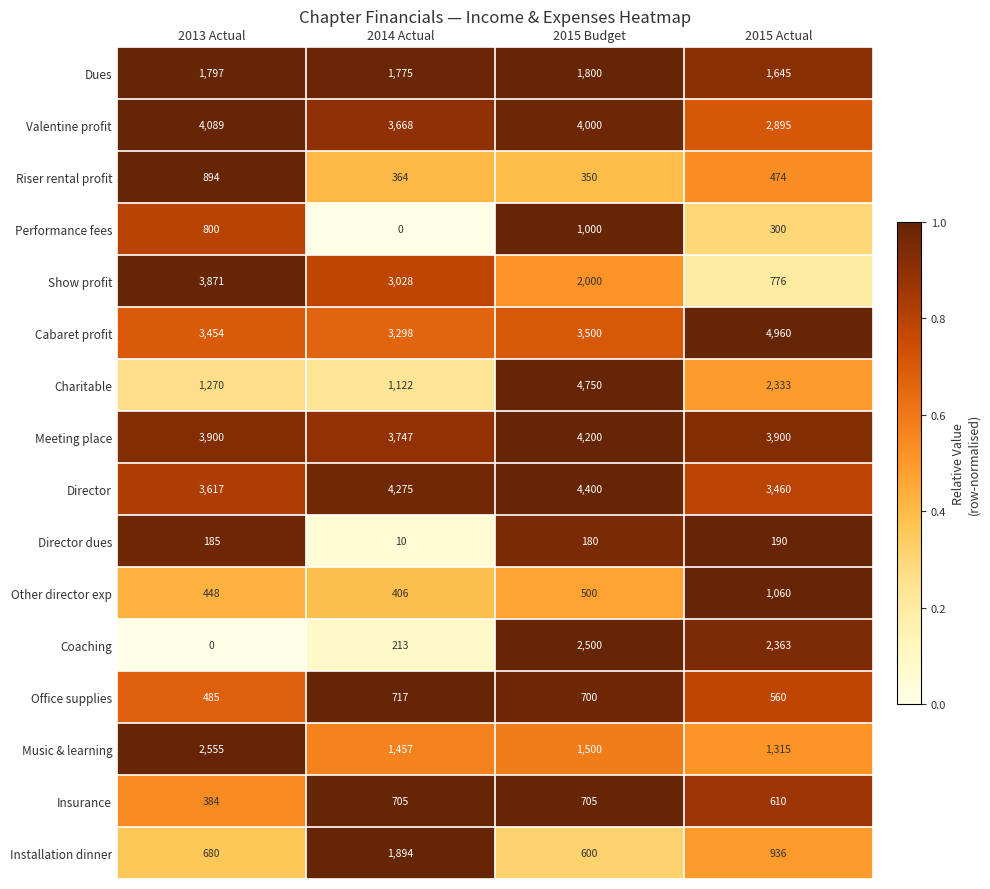

At which category does the chart reach its peak across all series?

2015 Actual